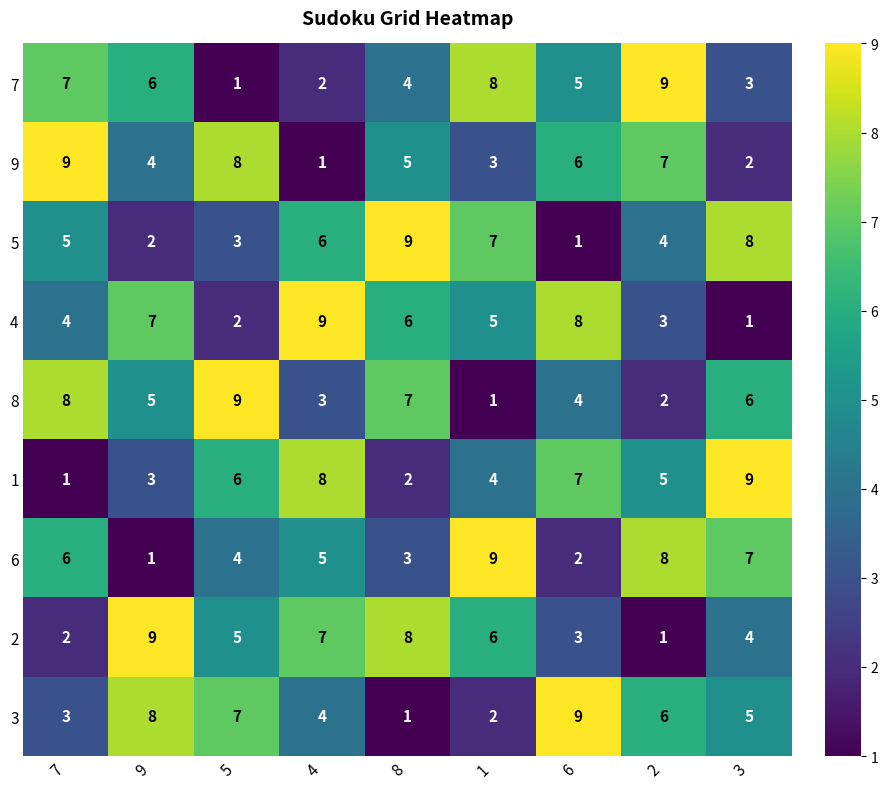

What is the spread (max minus min) of values at 3?

8